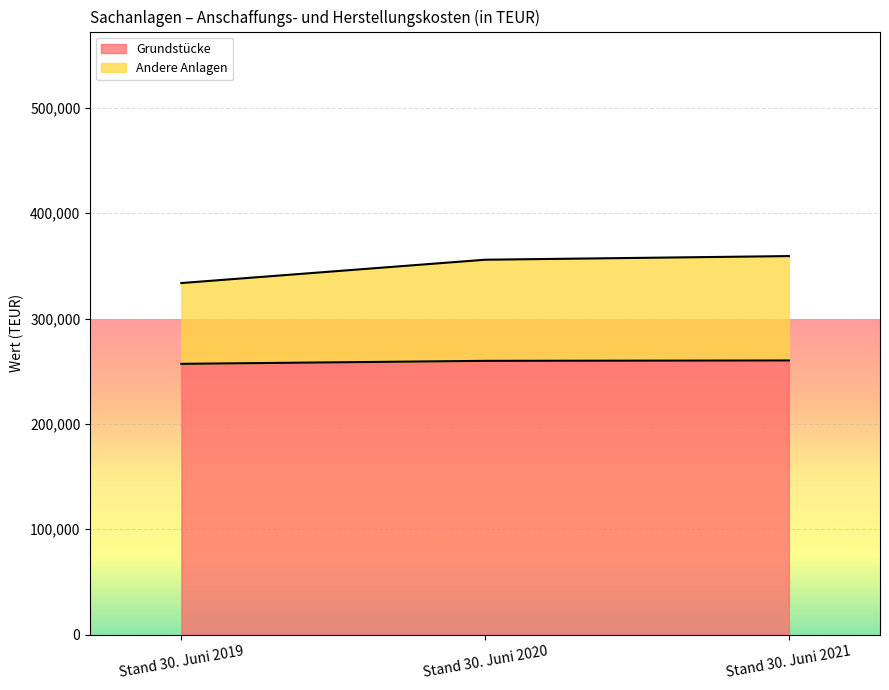

Reading right to left, list all the values displayed in this chart.

Grundstücke: 260222	259871	257023
Andere Anlagen: 359333	355870	333730